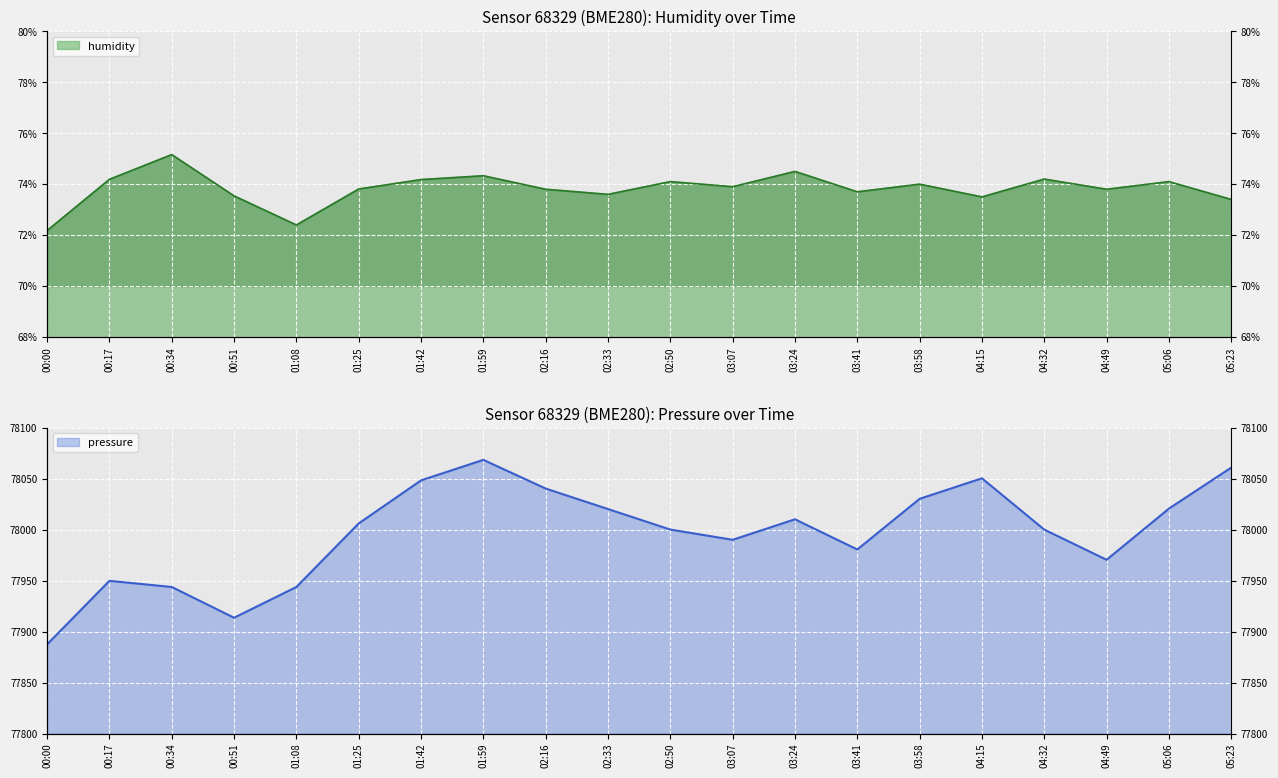

Read the humidity value at 00:34.

75.2